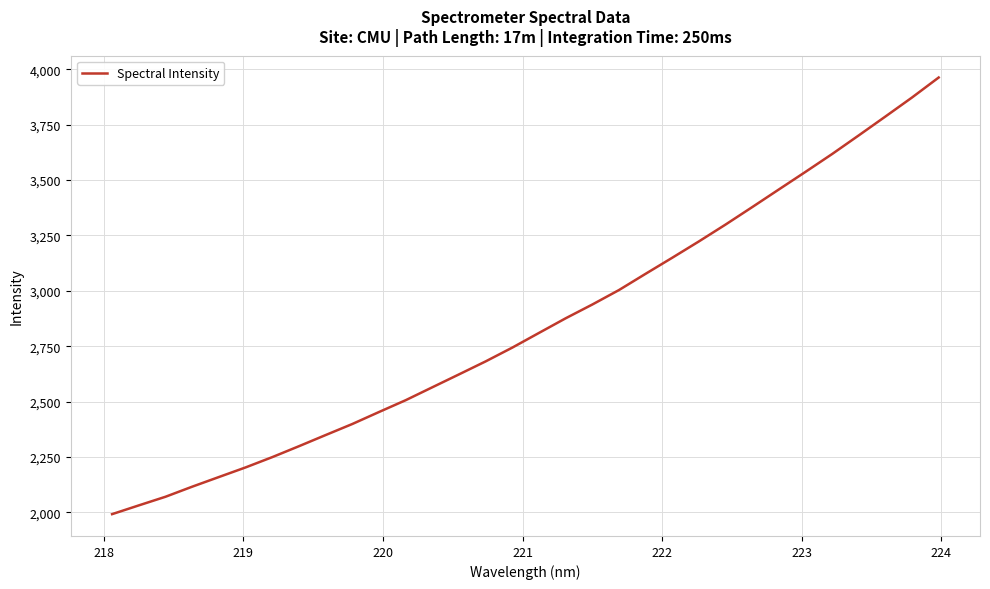

What is the greatest value displayed?

3963.4